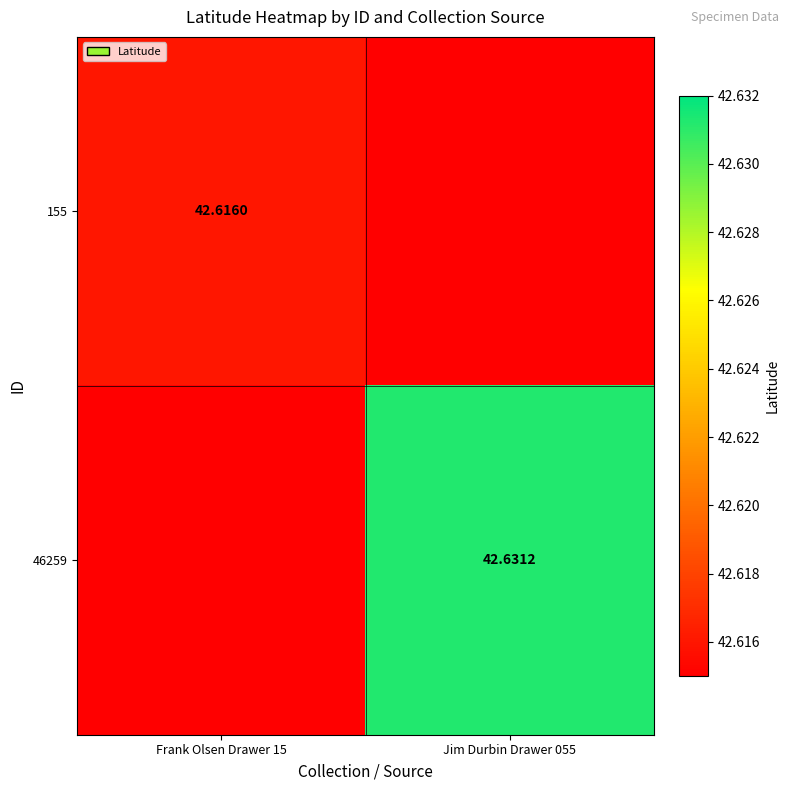

At which category does the chart reach its peak across all series?

Jim Durbin Drawer 055